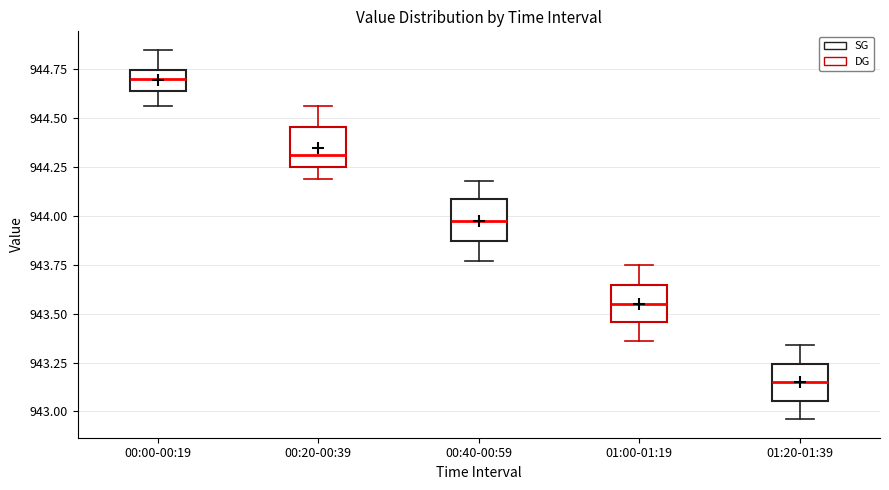

Reading left to right, read every box against the y-axis: the position of its median line, the range the box covers, and the ends of its whiskers. The values are not printed on the chart, so give them approximately, as read against the axis.

00:00-00:19: median 944.70, box 944.65 to 944.75, whiskers 944.55 to 944.85
00:20-00:39: median 944.30, box 944.25 to 944.45, whiskers 944.20 to 944.55
00:40-00:59: median 944.00, box 943.85 to 944.10, whiskers 943.75 to 944.20
01:00-01:19: median 943.55, box 943.45 to 943.65, whiskers 943.35 to 943.75
01:20-01:39: median 943.15, box 943.05 to 943.25, whiskers 942.95 to 943.35